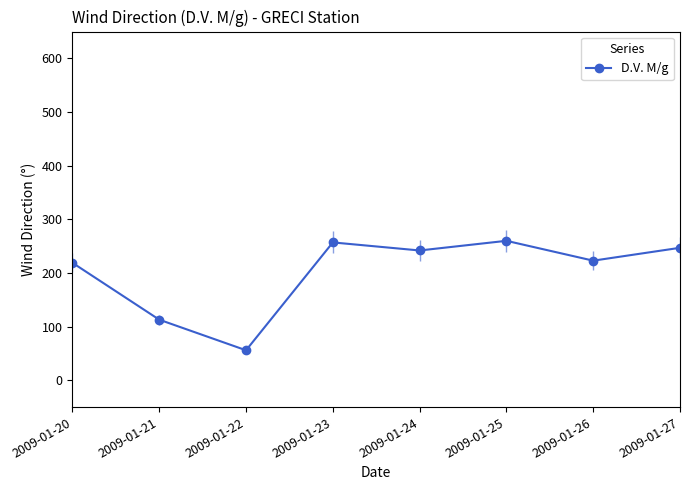

What is the change in value from 2009-01-20 to 2009-01-27?

+28